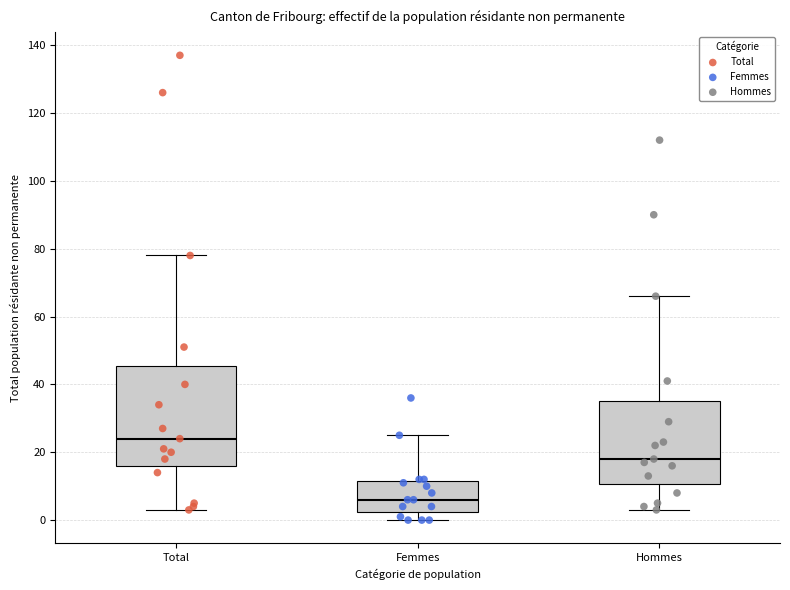

Where does the lower whisker of the box for Femmes end on the y-axis? The values are not printed on the chart, so give them approximately, as read against the axis.

0